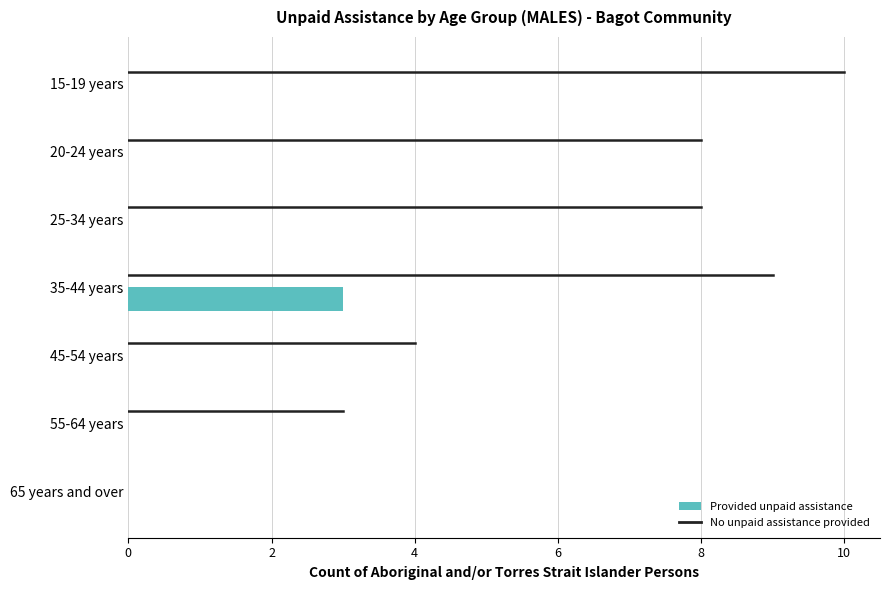

The Provided unpaid assistance series shows -1 at 65 years and over. True or false?

False